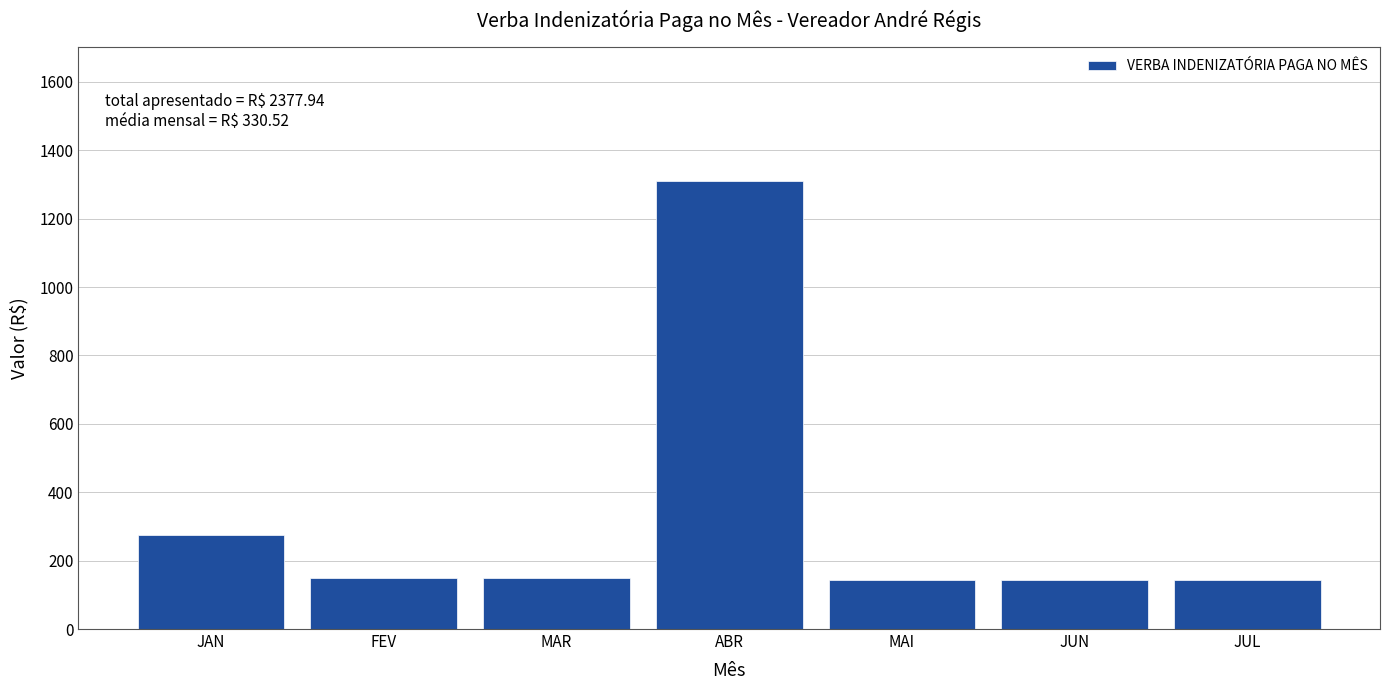

At which category does the chart reach its peak across all series?

ABR